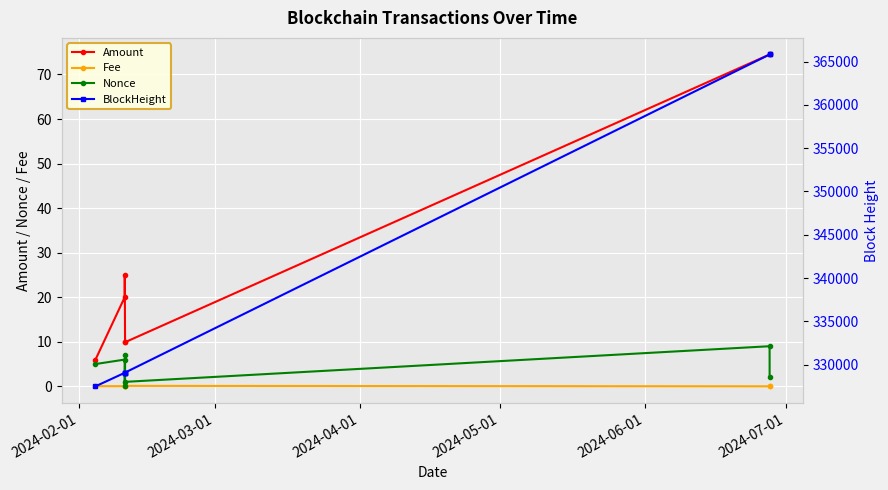

How many categories are shown in the chart?

7